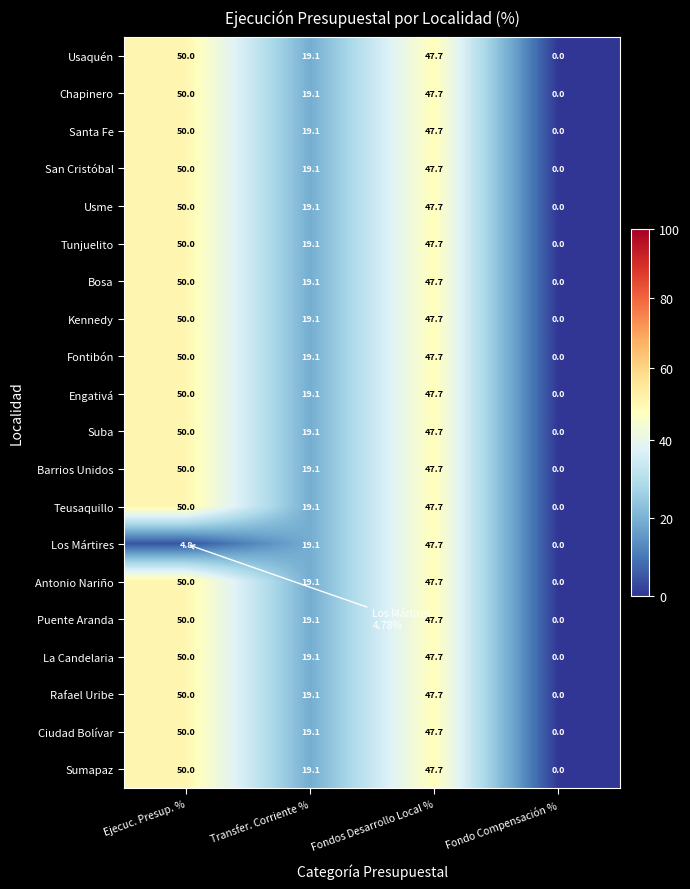

What is the difference between the maximum and second lowest values in the Tunjuelito series?

30.9